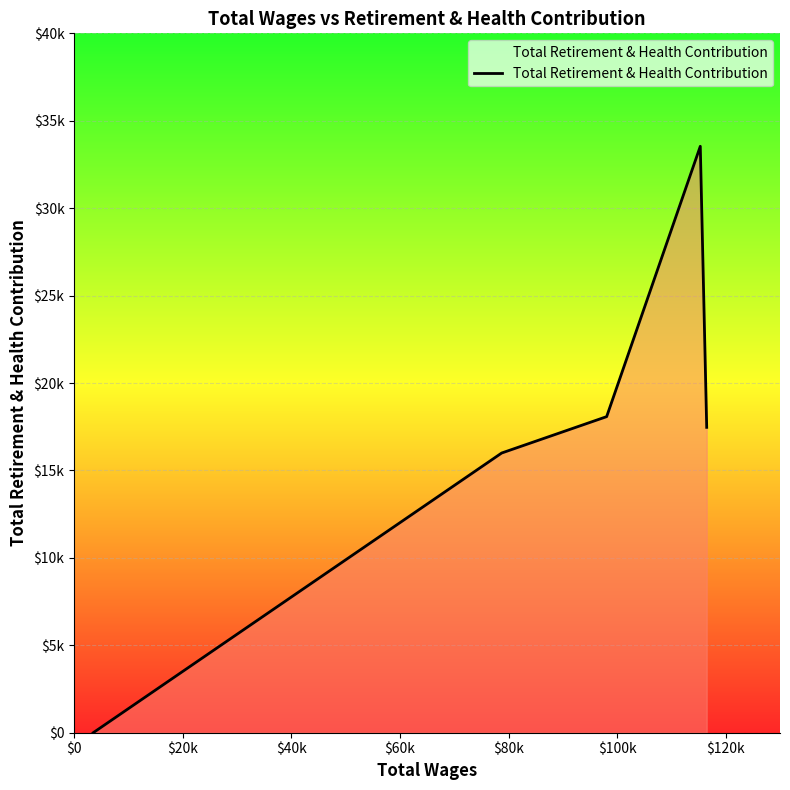

Is this an area chart (filled region under the line)?

Yes